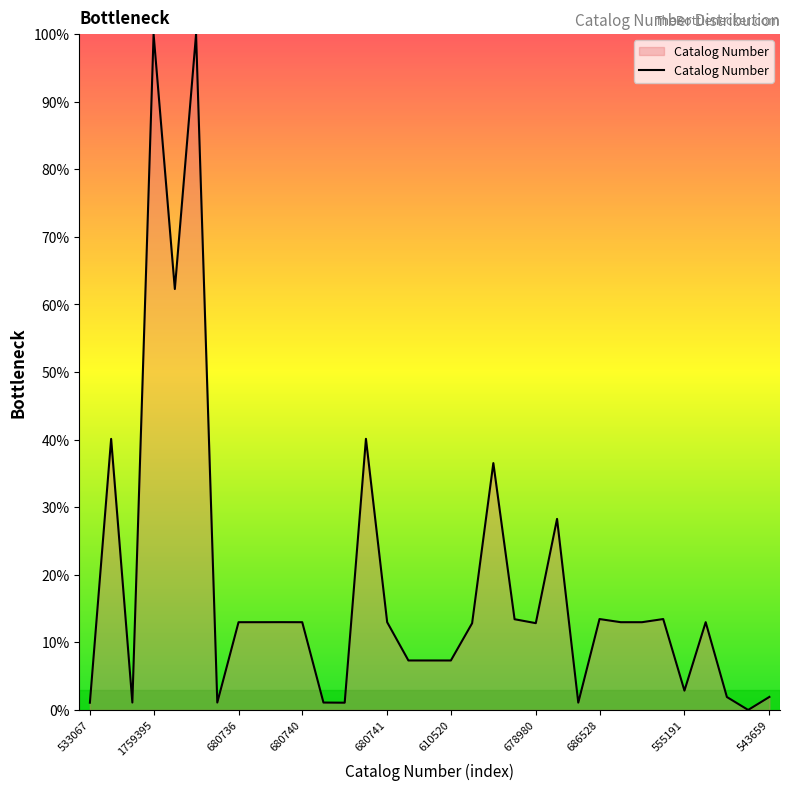

What is the maximum value shown in the chart?

100.0